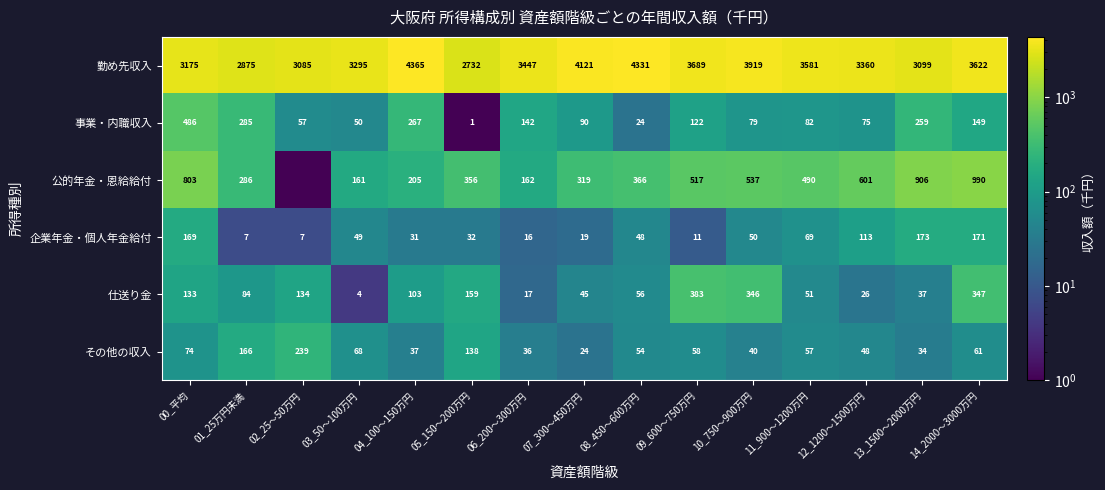

What is the highest value of the 事業・内職収入 series?

486.0